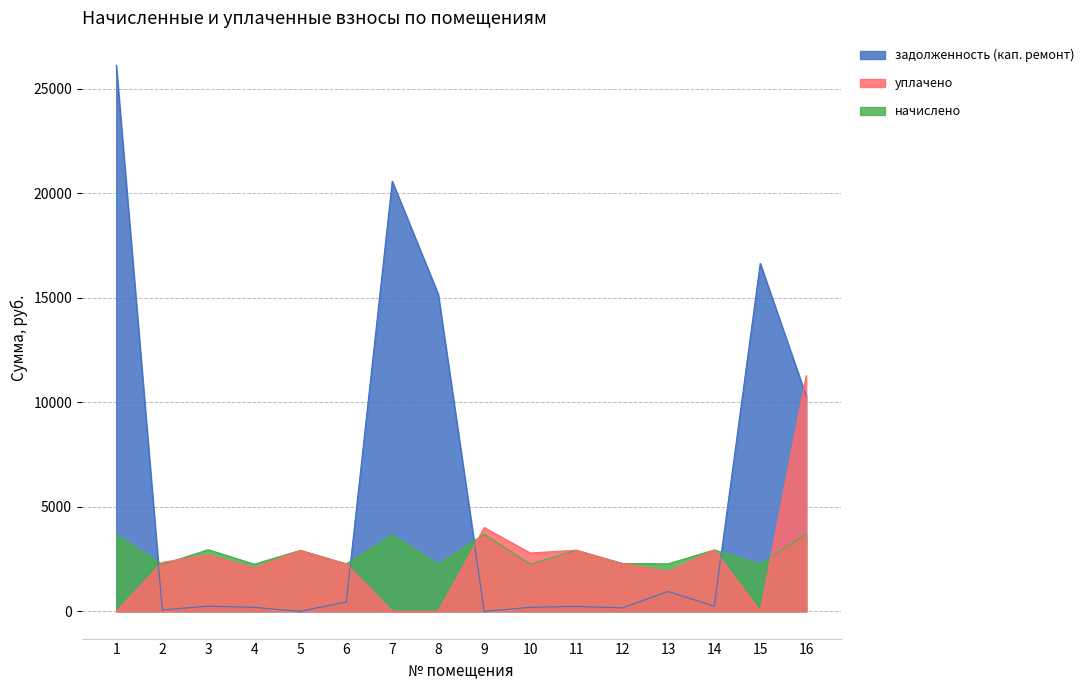

The value of начислено at 6 is 2264.2. True or false?

True